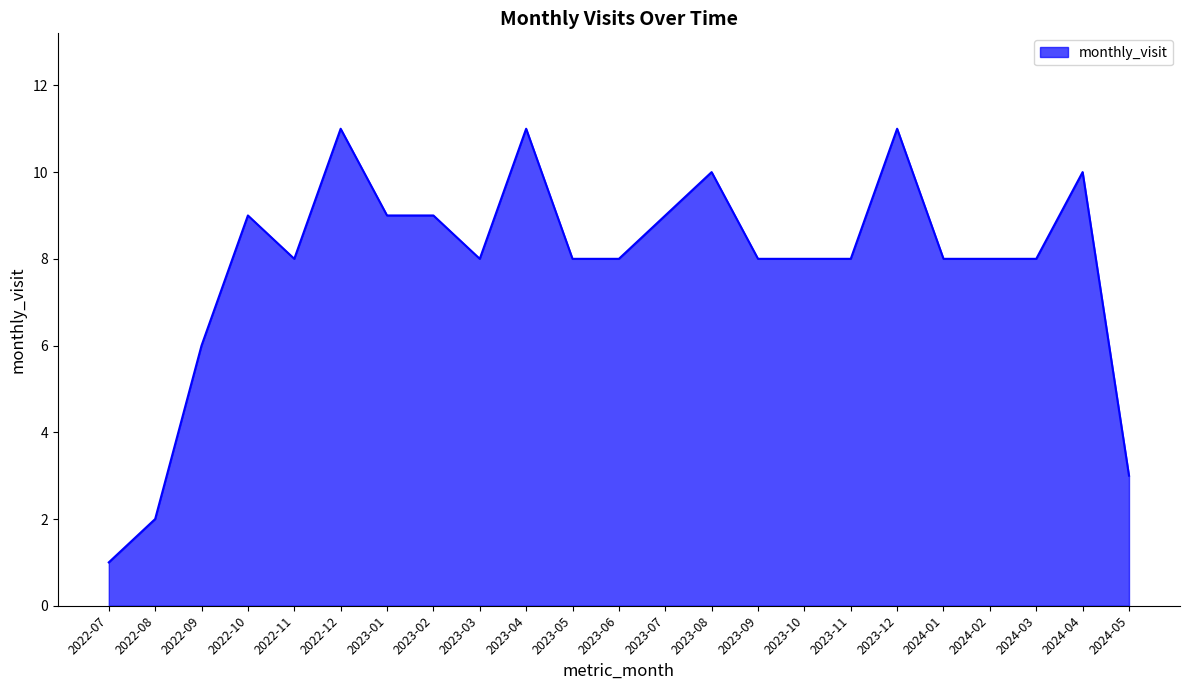

True or false: the data has more than 1 interior local peaks.

True